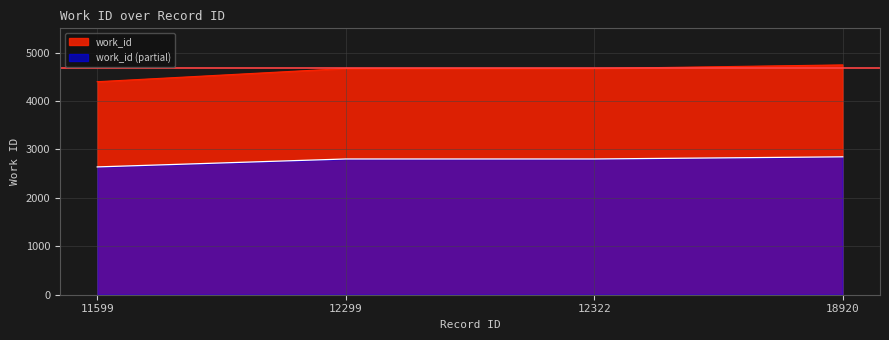

What is the maximum value shown in the chart?

4745.0